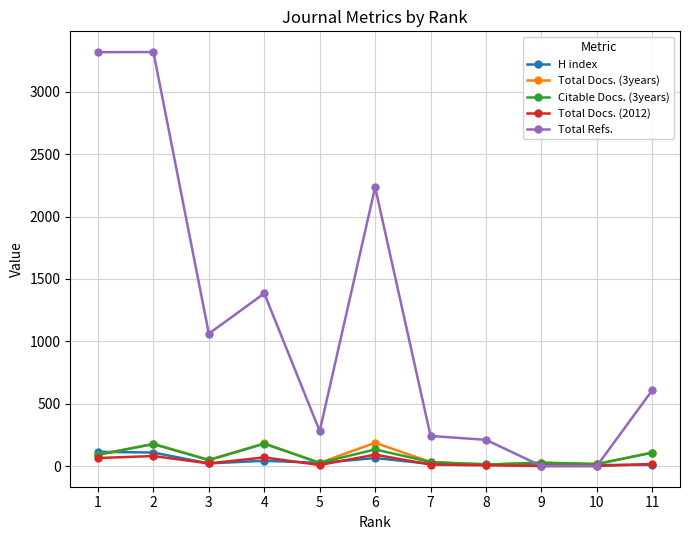

Which series has the widest spread of values?

Total Refs.